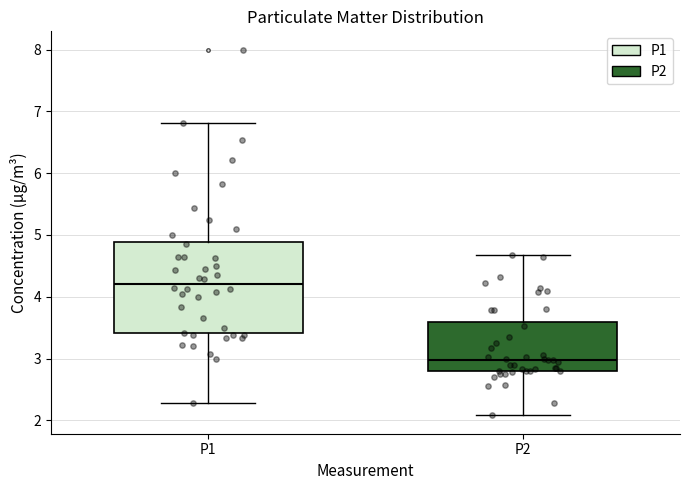

Reading left to right, read every box against the y-axis: the position of its median line, the range the box covers, and the ends of its whiskers. The values are not printed on the chart, so give them approximately, as read against the axis.

P1: median 4.2, box 3.4 to 4.9, whiskers 2.3 to 6.8
P2: median 3.0, box 2.8 to 3.6, whiskers 2.1 to 4.7